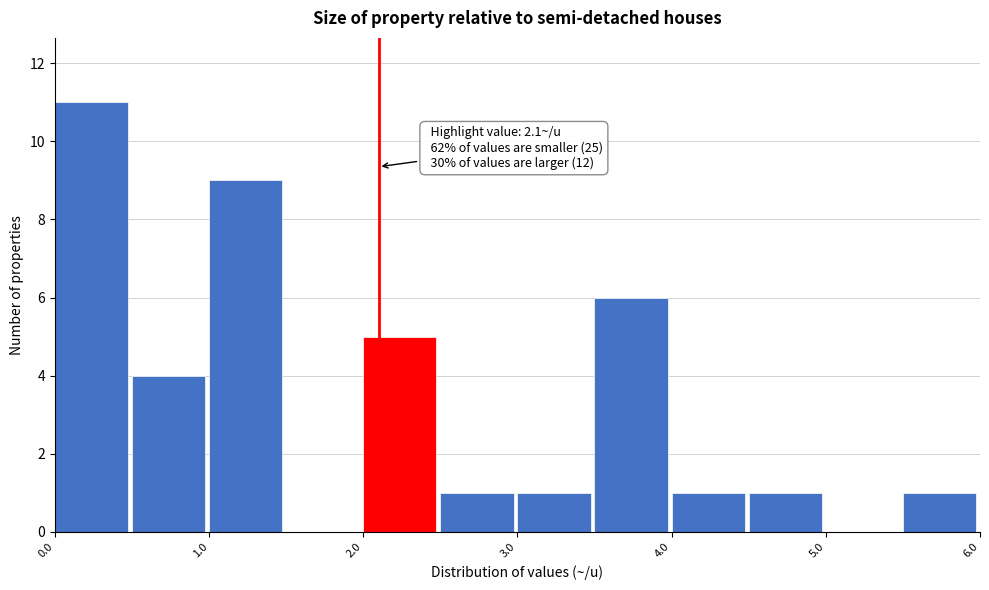

Over which range of the x-axis is the bar tallest?

0.0 to 0.5